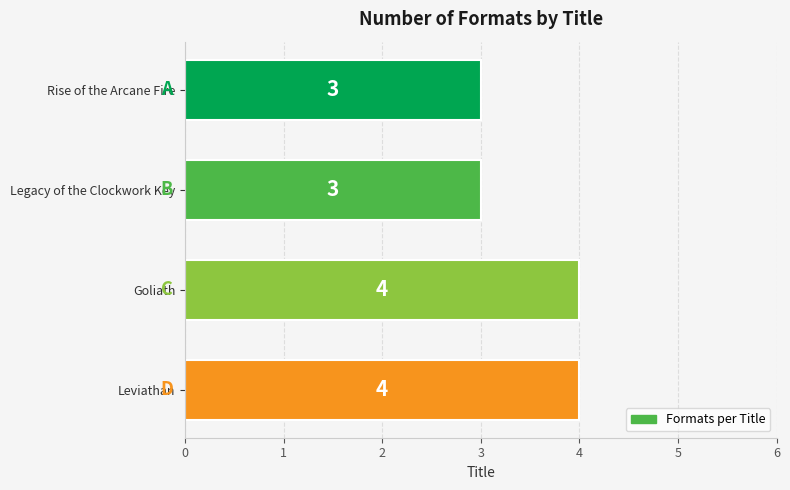

Are the bars grouped side by side (vs. stacked)?

No